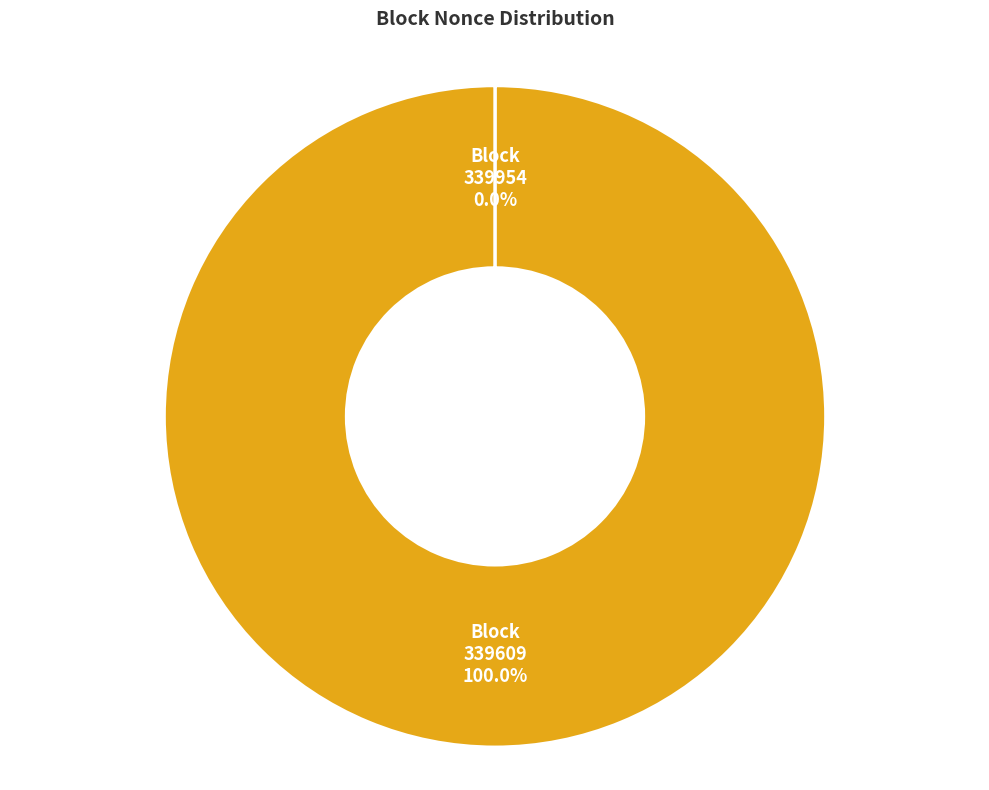

The 339954 slice represents 12% of the pie. True or false?

False